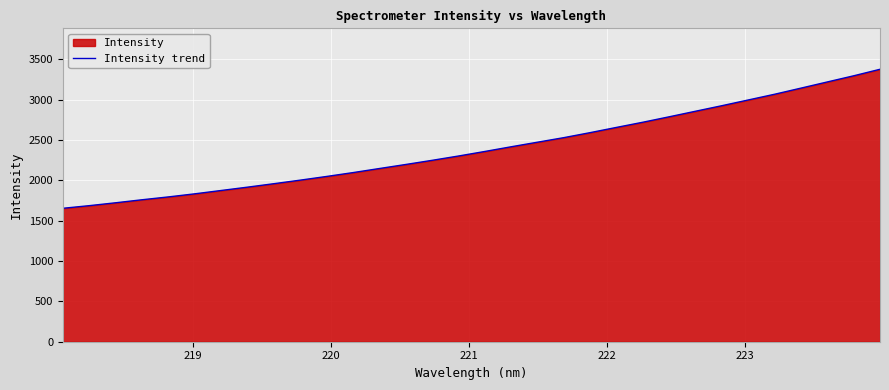

What is the smallest value displayed?

1653.3